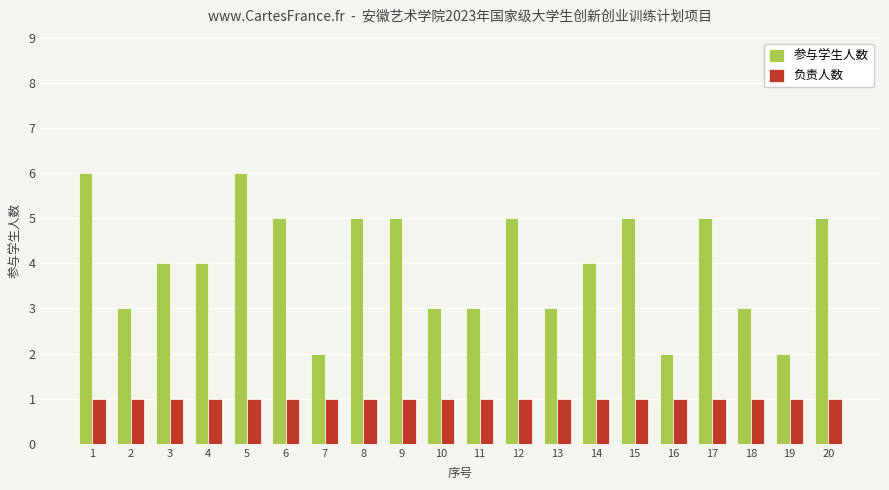

How many bars are there in total?

40